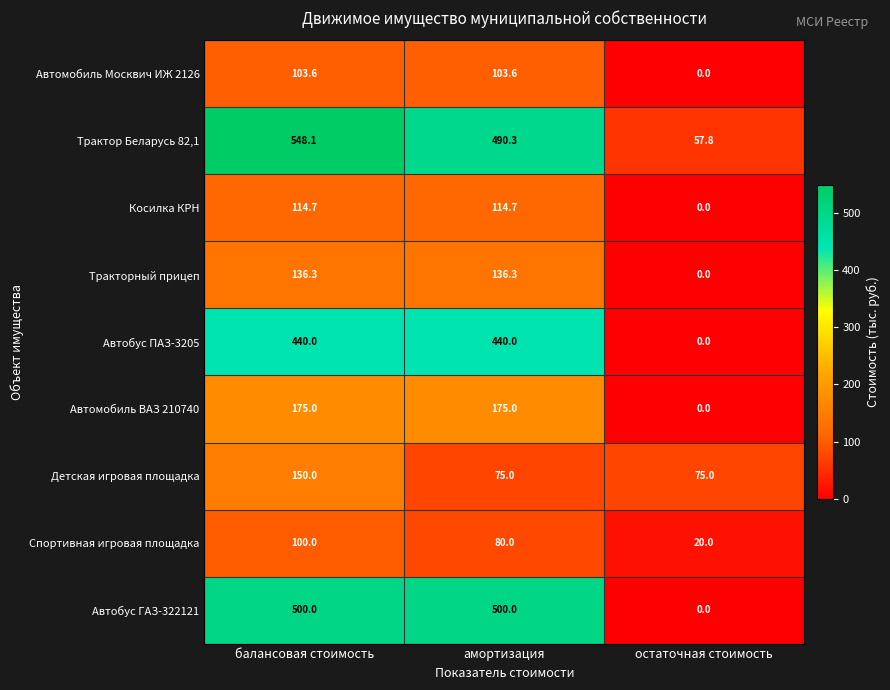

True or false: Тракторный прицеп has a value of 0.0 at остаточная стоимость.

True